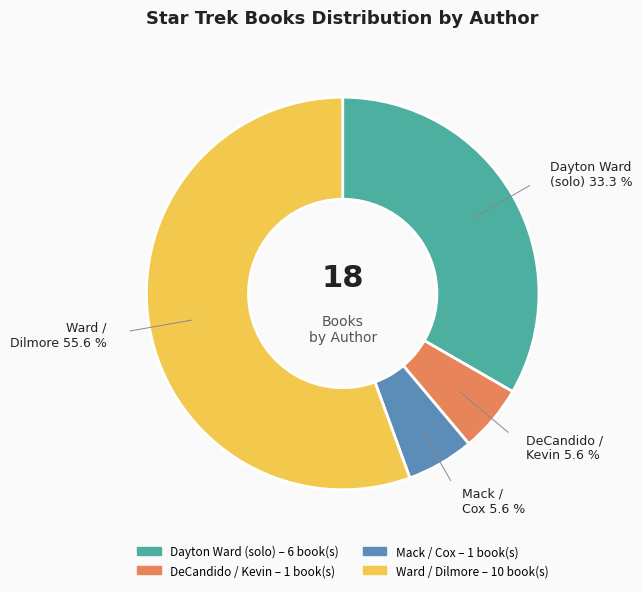

Is there any slice that represents more than half of the pie?

Yes